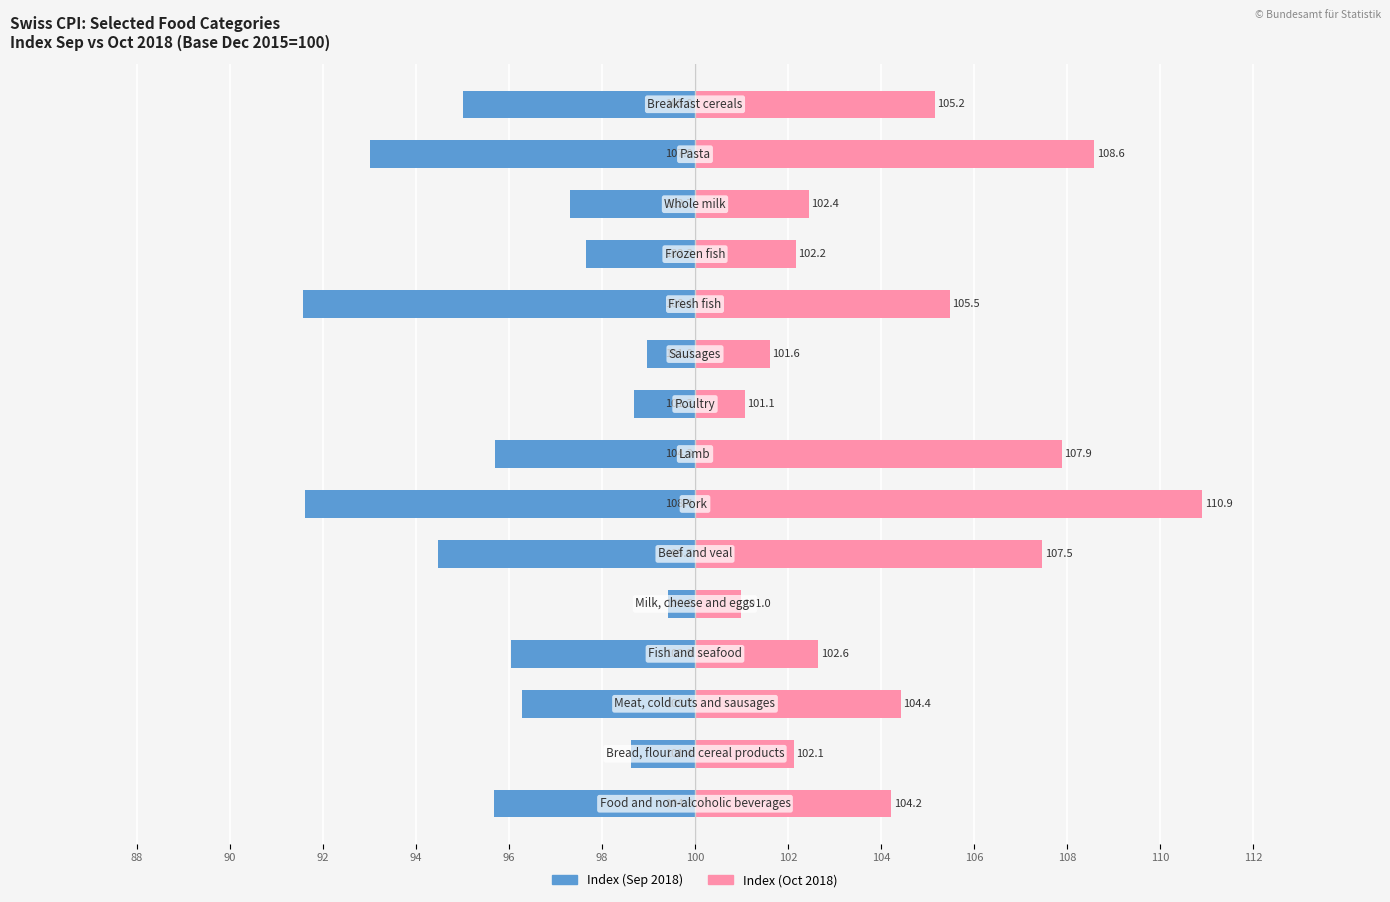

What is the difference between the highest and lowest values at 110?

4.5